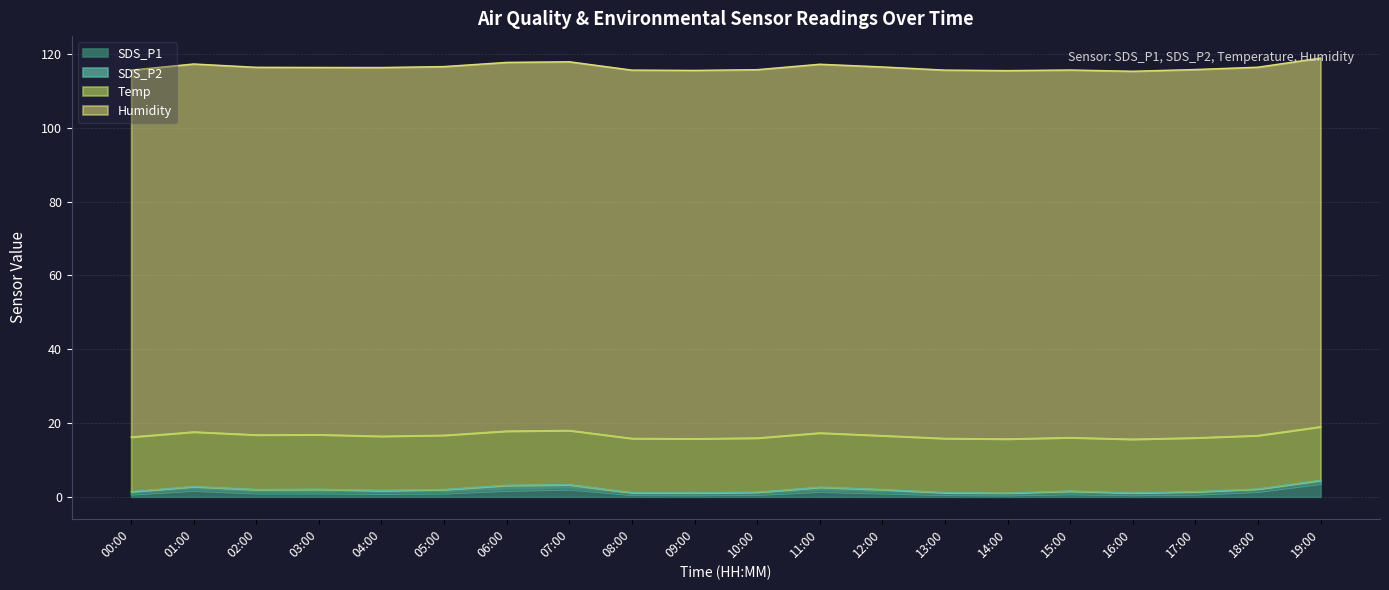

Reading right to left, transcribe all the data shown in this chart.

SDS_P1: 3.6	1.4	0.7	0.5	0.8	0.5	0.6	1.0	1.4	0.6	0.5	0.6	2.1	1.7	1.0	0.9	1.0	1.0	1.7	0.7
SDS_P2: 0.9	0.7	0.7	0.5	0.8	0.5	0.6	1.0	1.2	0.6	0.5	0.6	1.2	1.4	1.0	0.9	1.0	1.0	1.1	0.7
Temp: 14.5	14.5	14.6	14.6	14.5	14.7	14.7	14.6	14.7	14.7	14.7	14.7	14.7	14.7	14.7	14.7	14.8	14.8	14.8	14.8
Humidity: 99.9	99.8	99.8	99.7	99.6	99.8	99.8	99.9	99.9	99.8	99.8	99.8	99.9	99.9	99.9	99.9	99.5	99.6	99.7	99.4